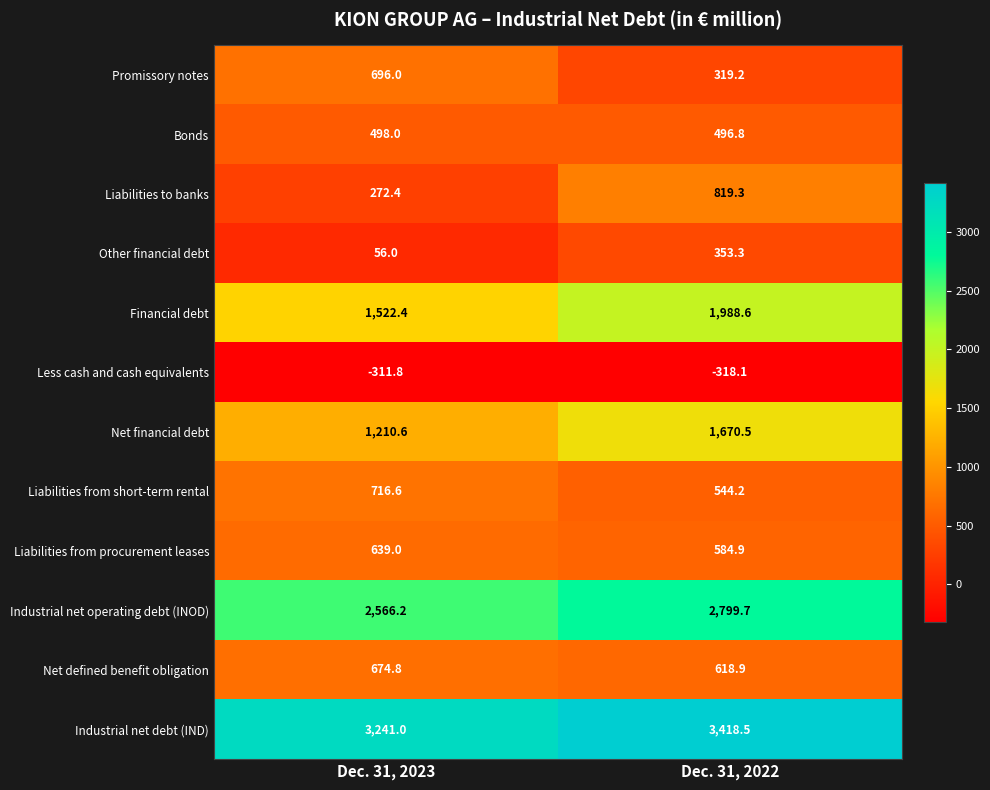

Which series has the largest range (max minus min)?

Liabilities to banks